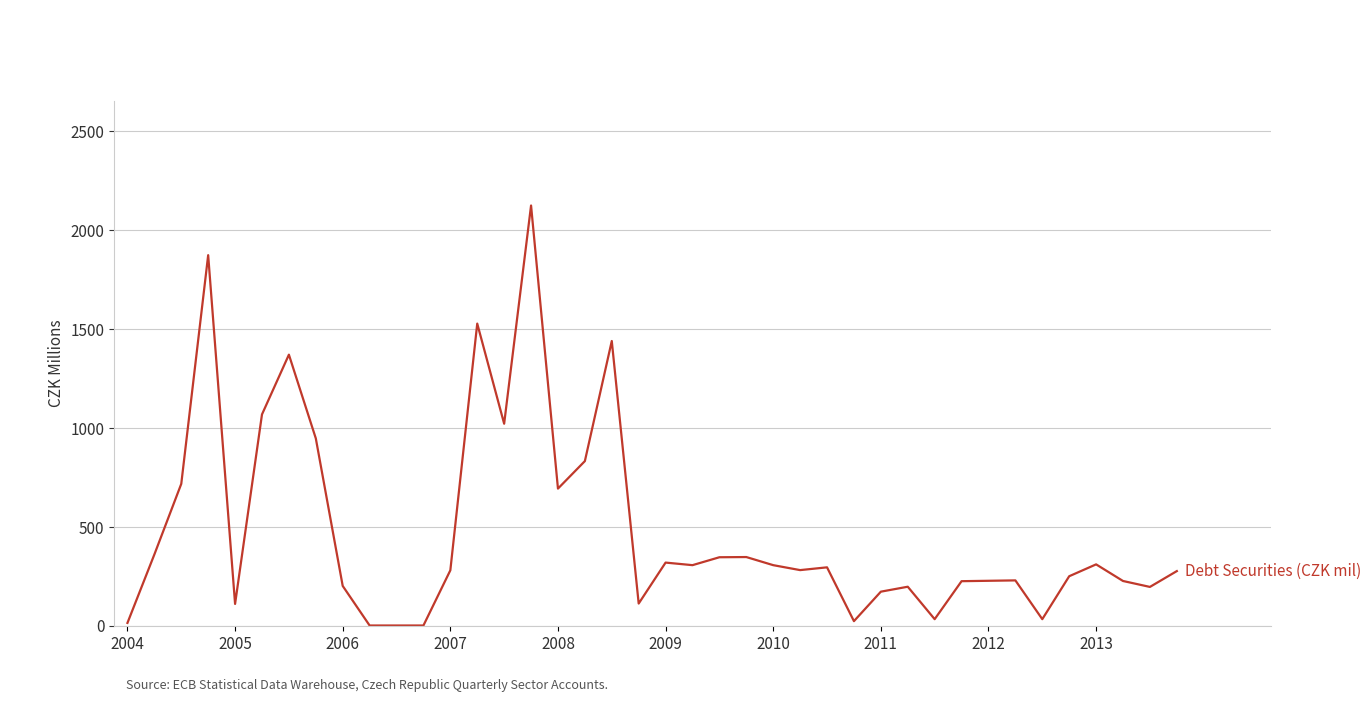

What is the maximum value shown in the chart?

2123